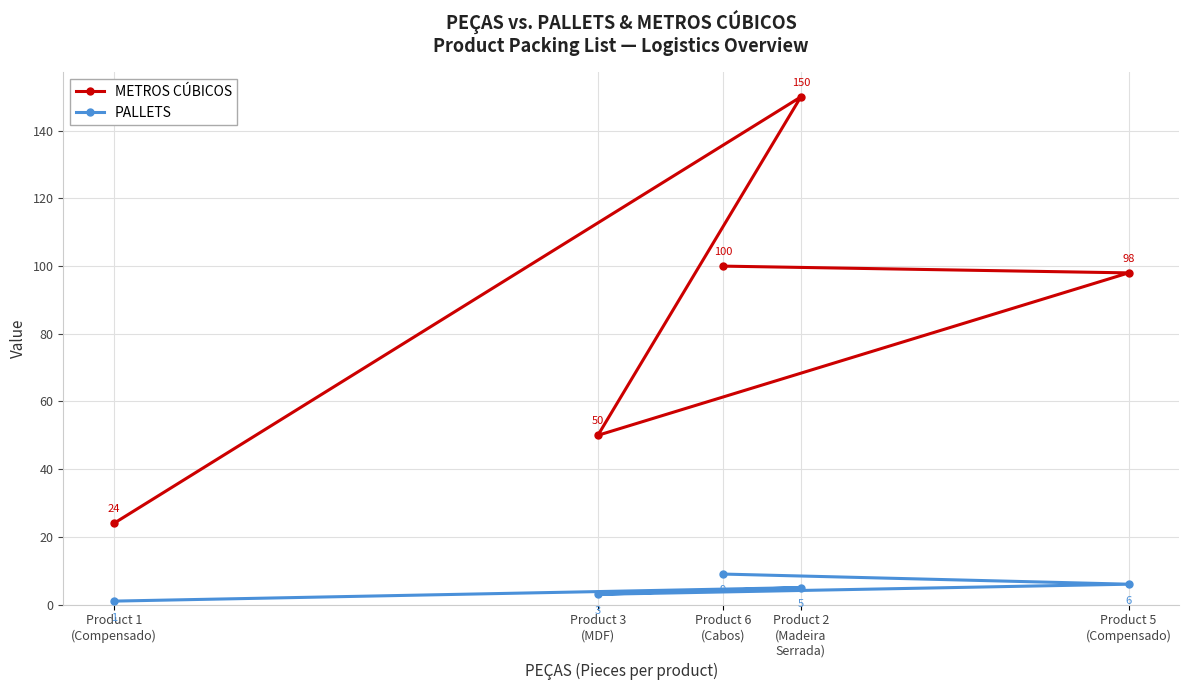

How many data points in PALLETS are above 5?

2